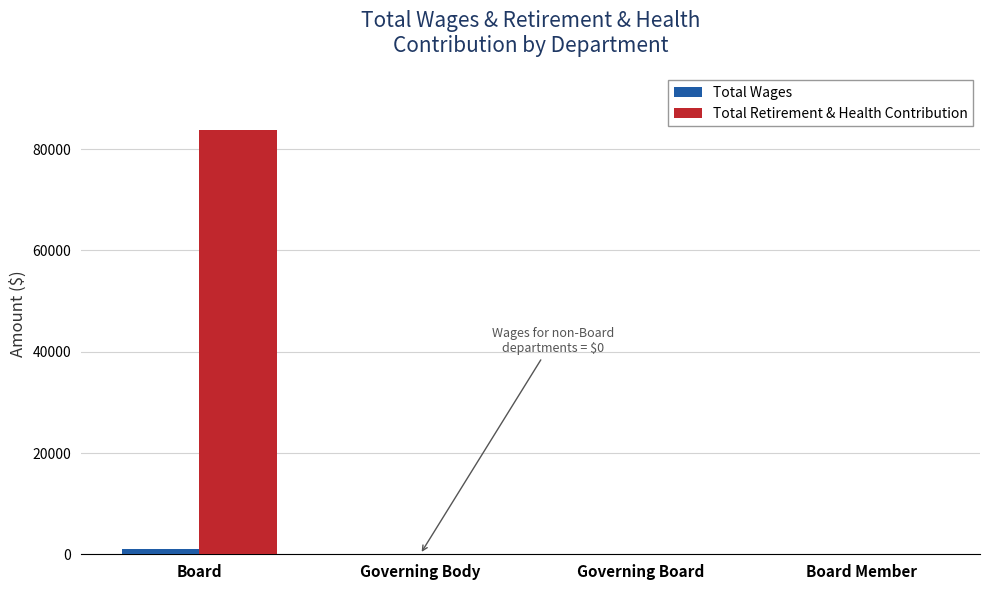

The value of Total Retirement & Health Contribution at Board Member is 25913. True or false?

False